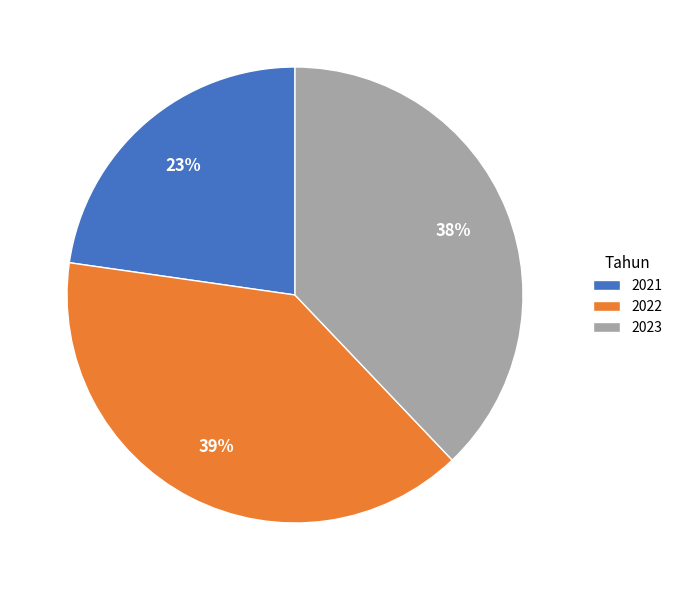

How many segments does this pie chart have?

3